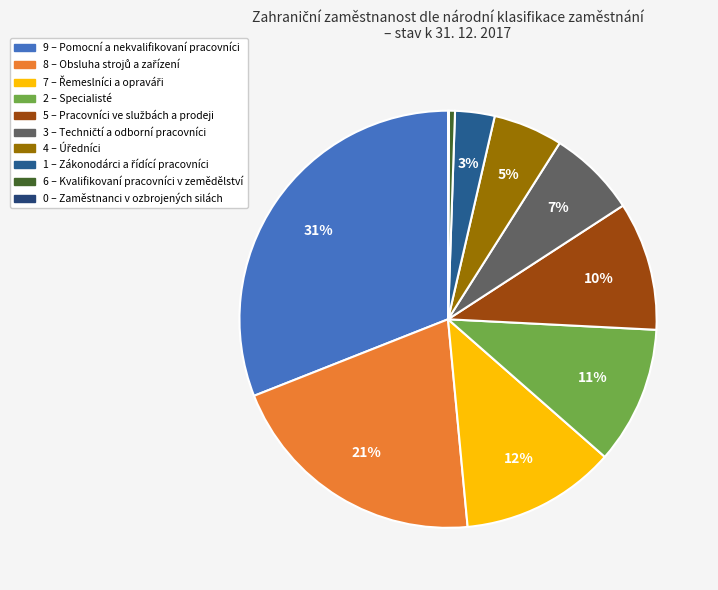

What is the change in value from 9 – Pomocní a nekvalifikovaní pracovníci to 7 – Řemeslníci a opraváři?

-89495